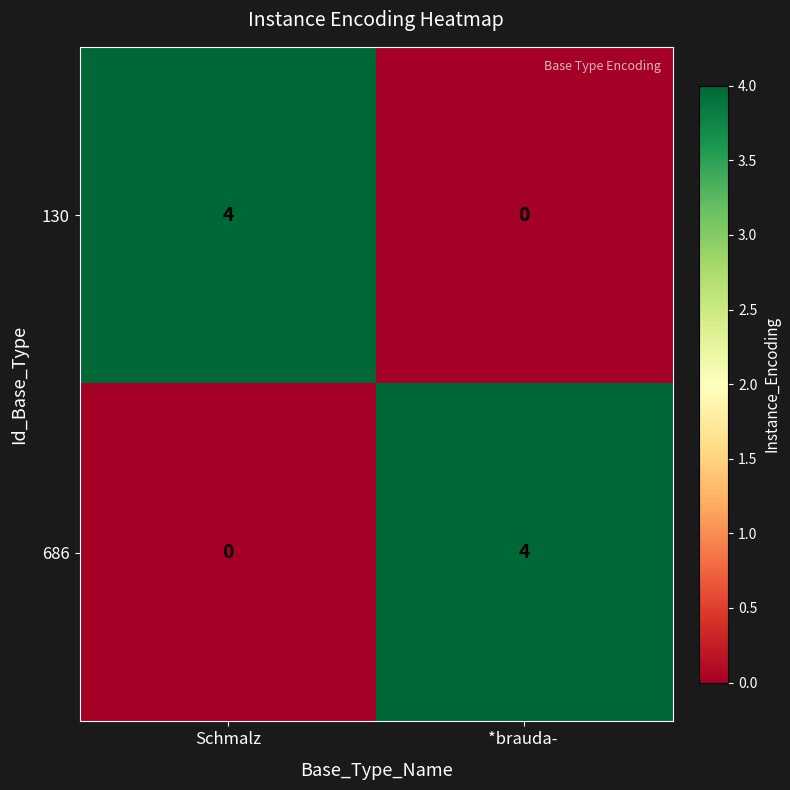

What is the sum of the 130 values at *brauda-  and Schmalz?

4